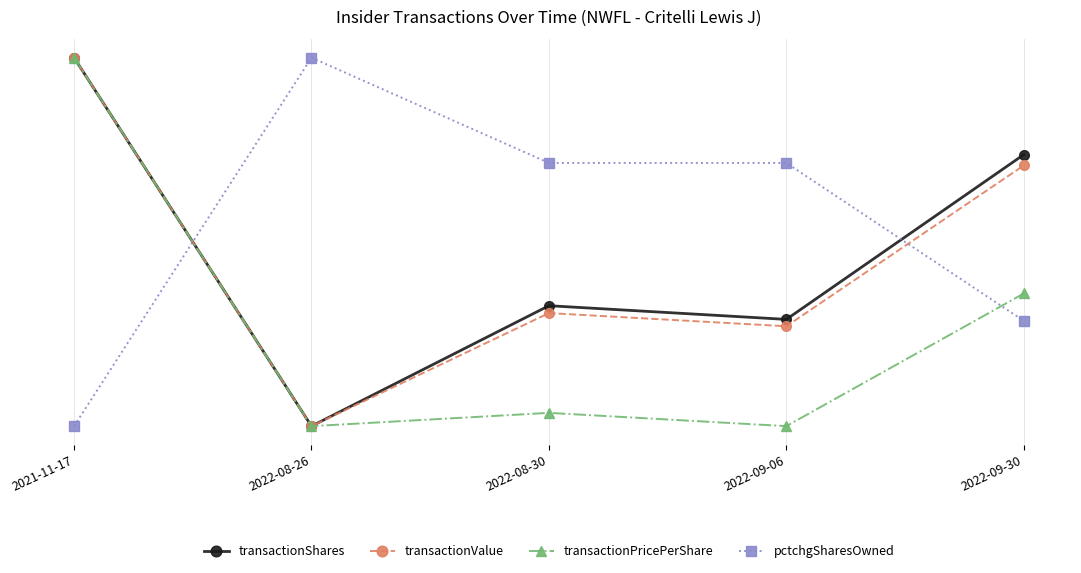

At which category is the sum across all series the highest?

2021-11-17